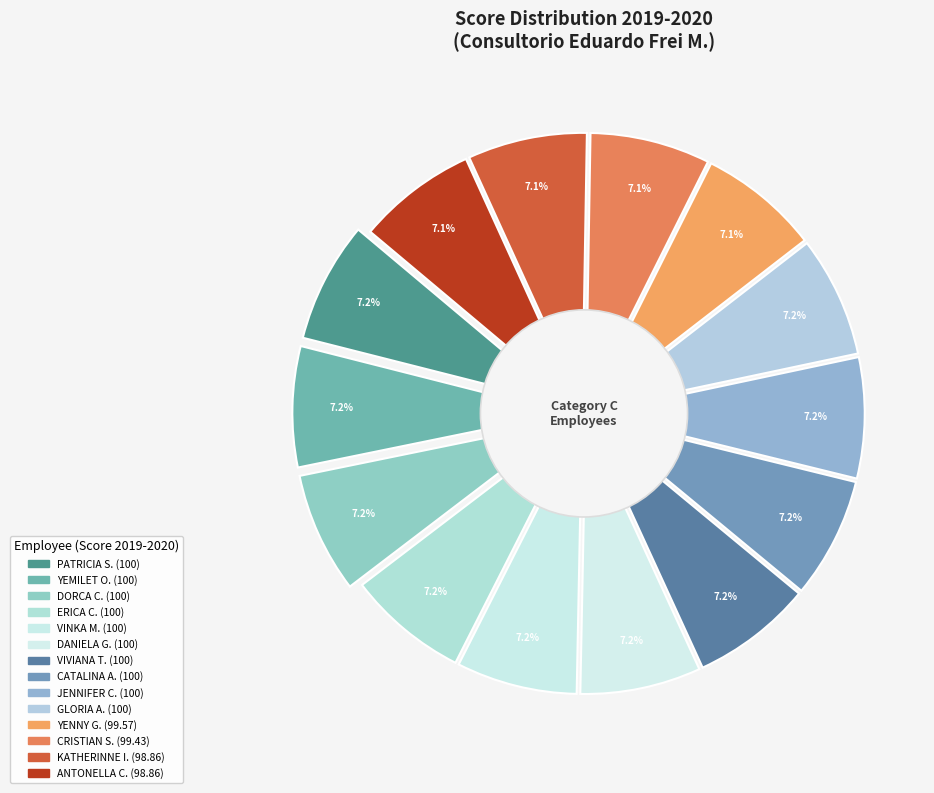

To the nearest percent, what is the combined percentage of VIVIANA TOBAR and GLORIA ACOSTA?

14%